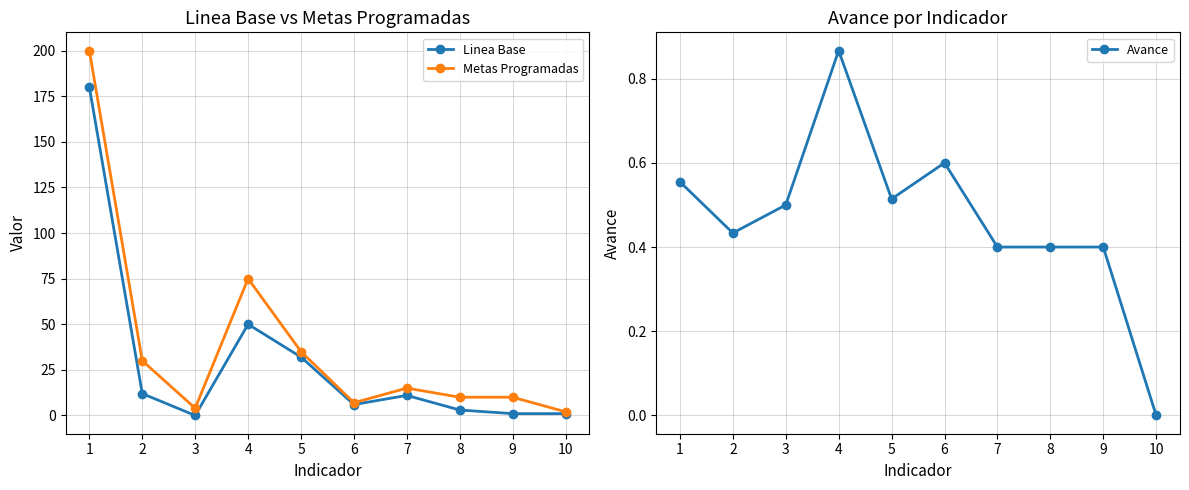

Between 3 and 9, which series saw the biggest shift?

Metas Programadas